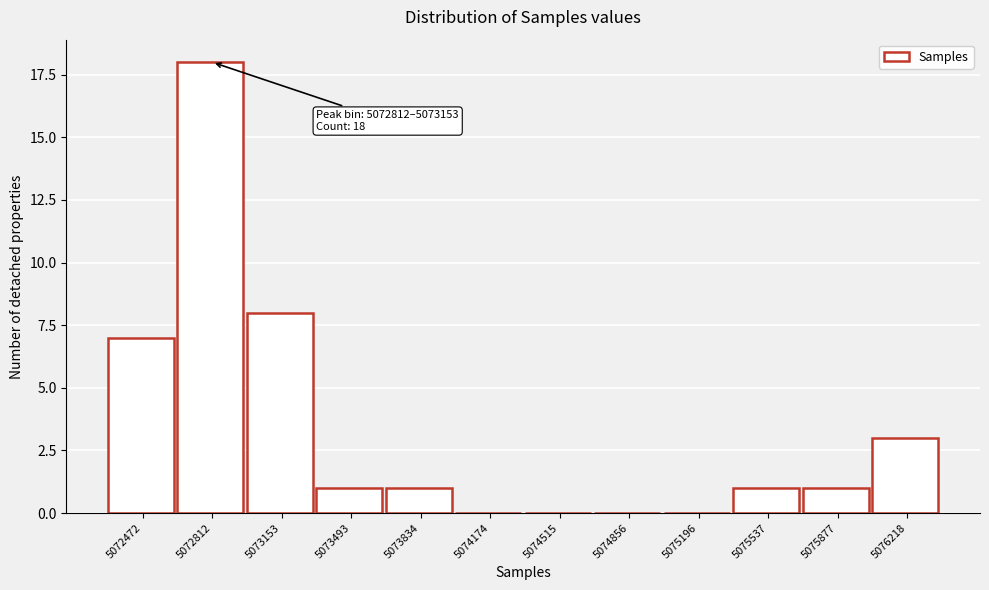

Reading left to right, what are all the values shown in this chart?

5072472=7	5072812=18	5073153=8	5073493=1	5073834=1	5074174=0	5074515=0	5074856=0	5075196=0	5075537=1	5075877=1	5076218=3